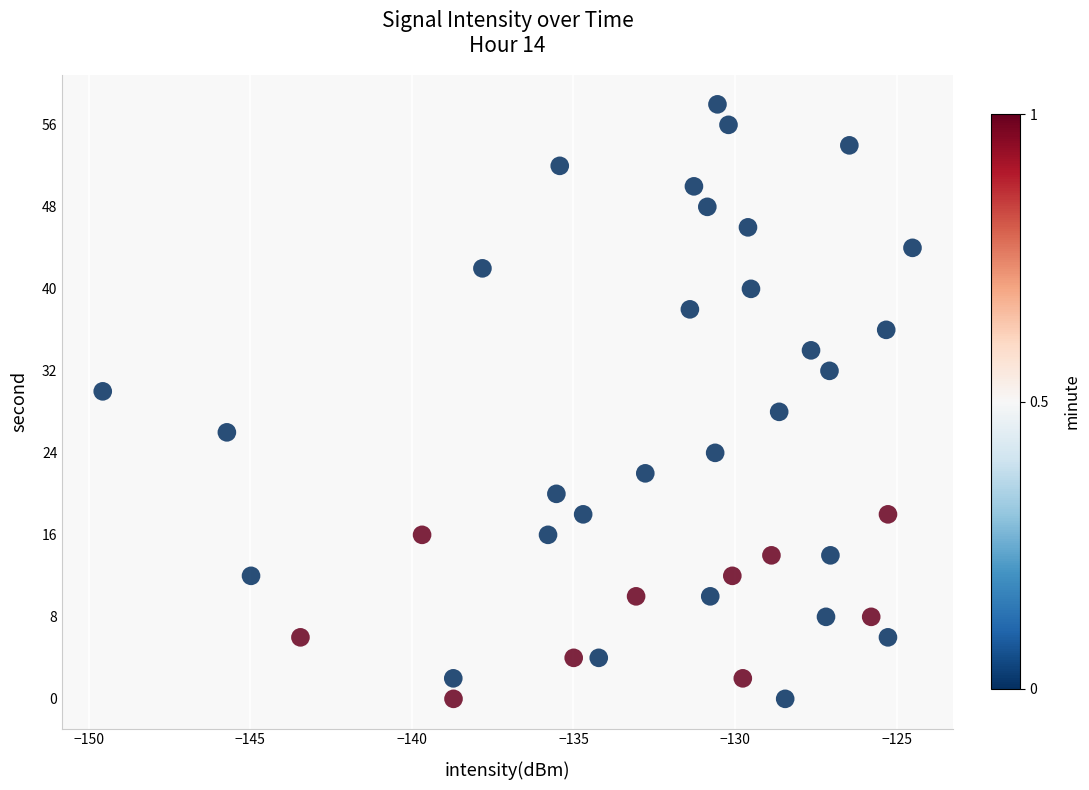

What is the range of Y values (max minus min)?

58